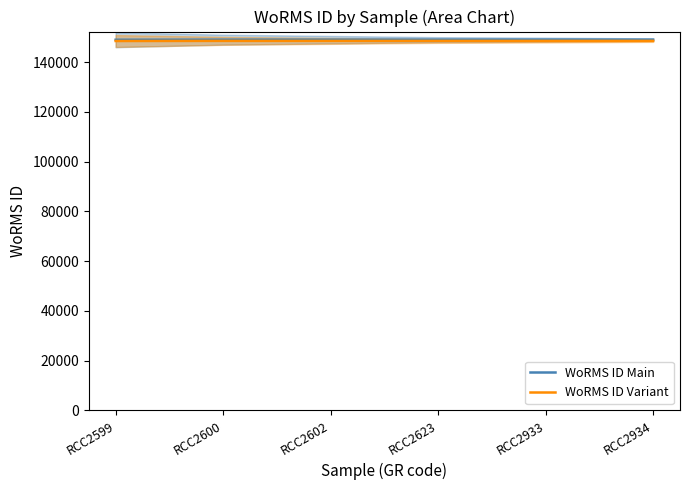

Rank the series at RCC2602 from highest to lowest value.

WoRMS ID Main, WoRMS ID Variant